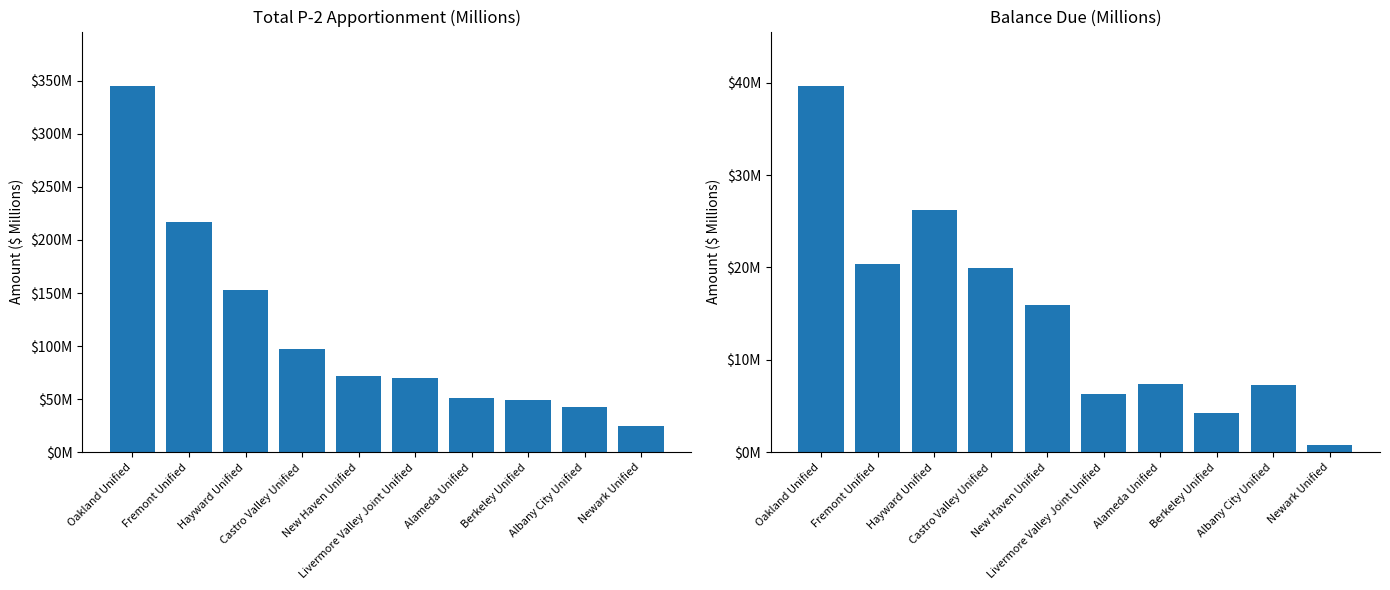

What is the average value of the Total P-2 Apportionment series?

112.0